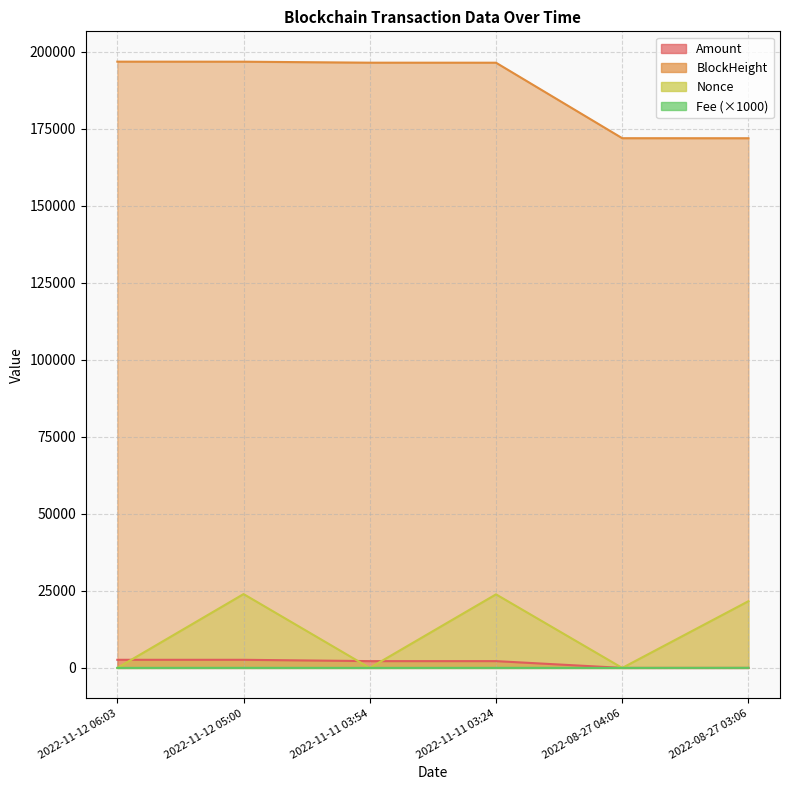

Rank the series by their maximum value, from lowest to highest.

Fee, Amount, Nonce, BlockHeight